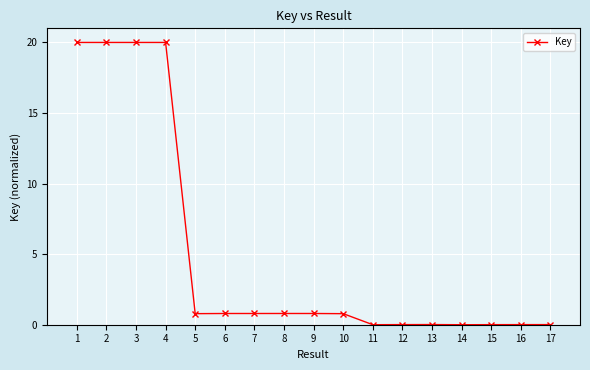

What is the maximum value shown in the chart?

20.0